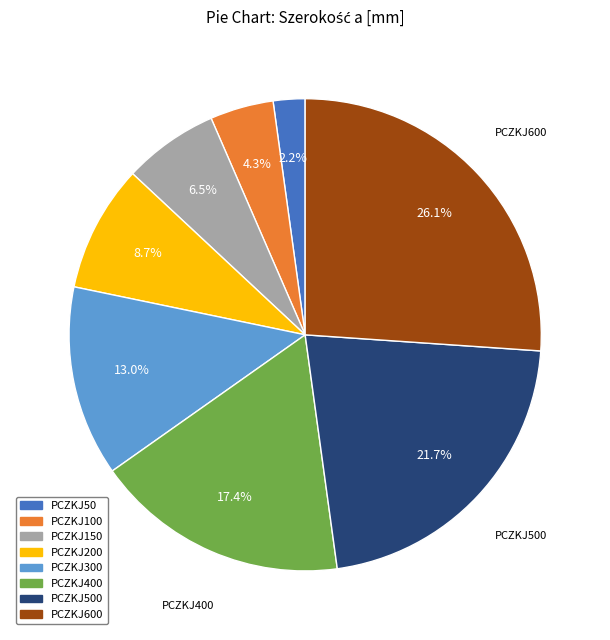

Does any single category account for the majority?

No